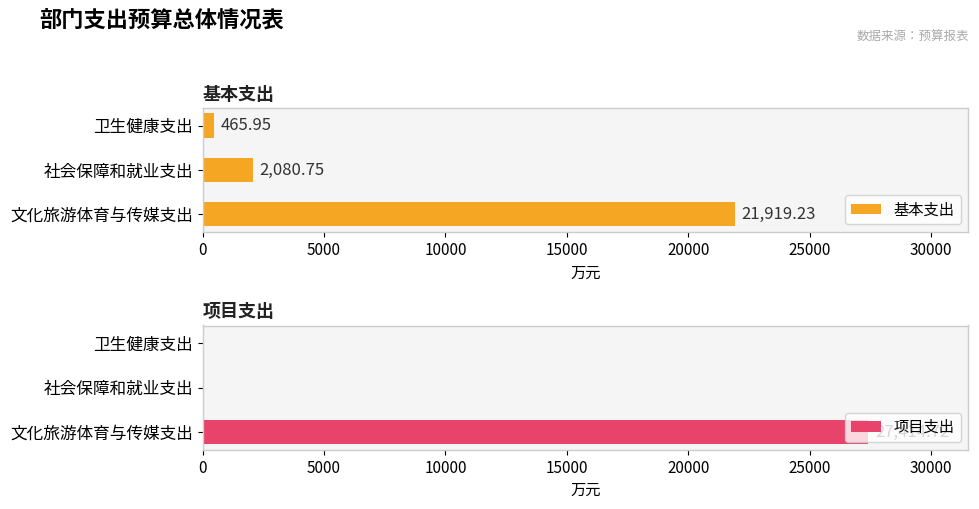

The value of 基本支出 at 0 is 21919.2. True or false?

True